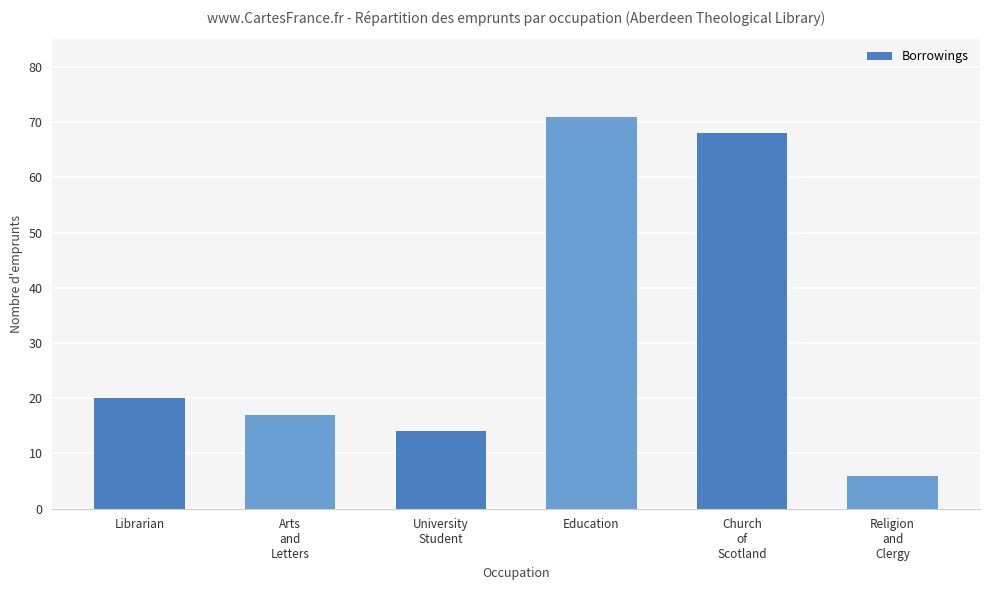

Rank the categories by value from highest to lowest.

Education, Church
of
Scotland, Librarian, Arts
and
Letters, University
Student, Religion
and
Clergy